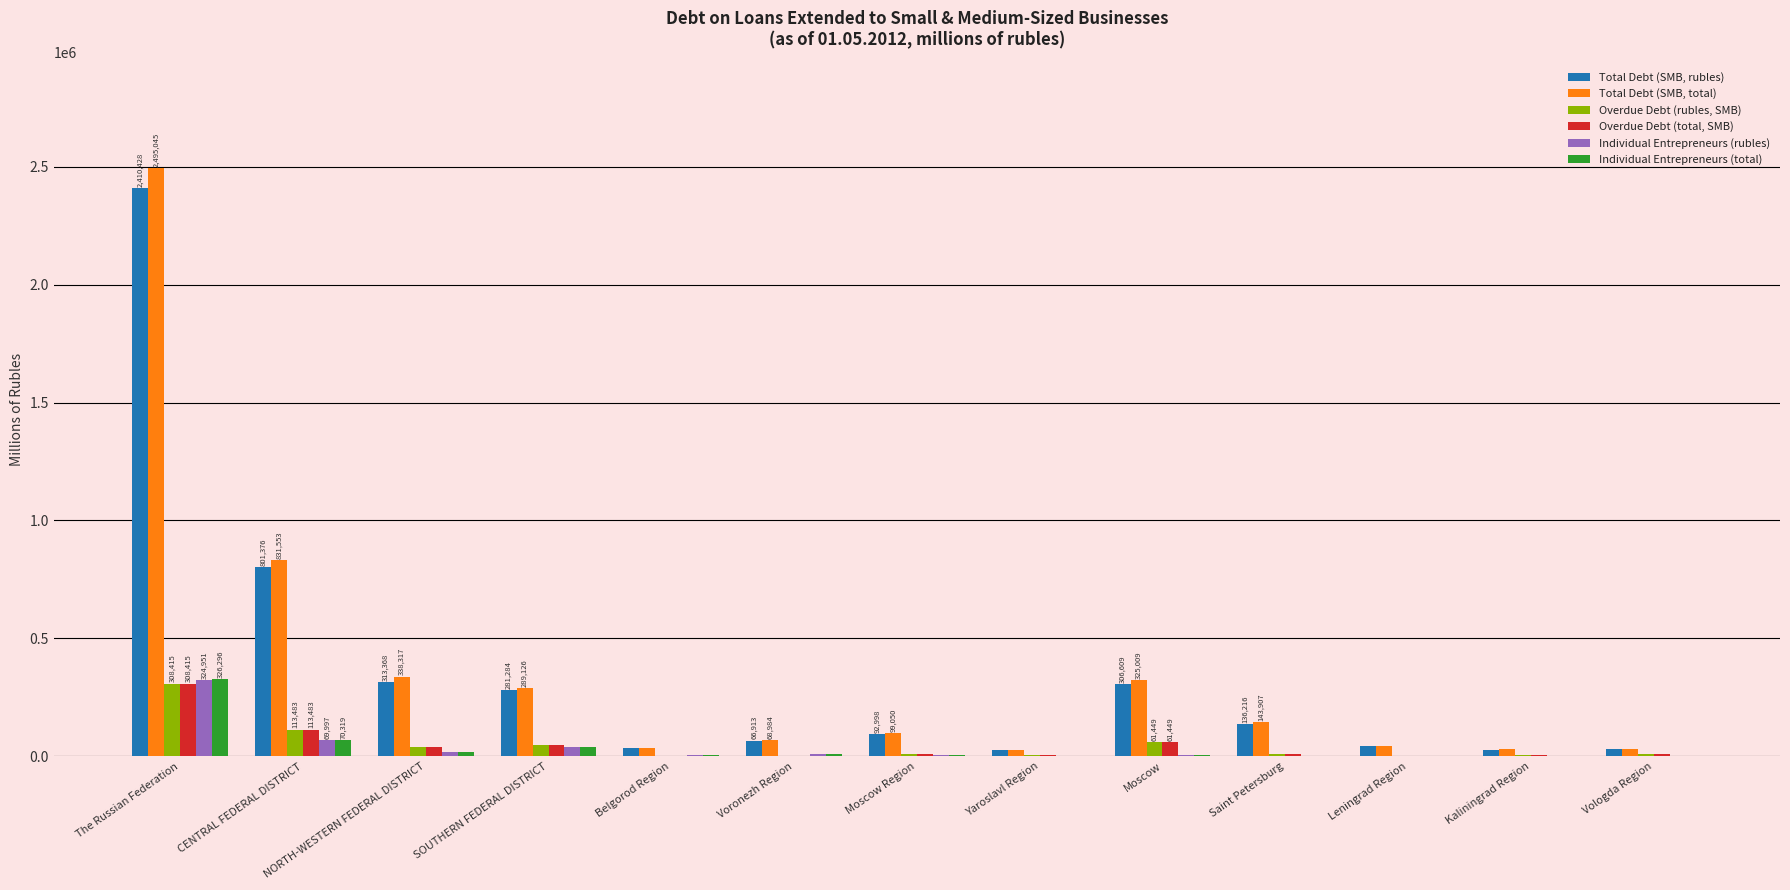

Are the bars horizontal?

No